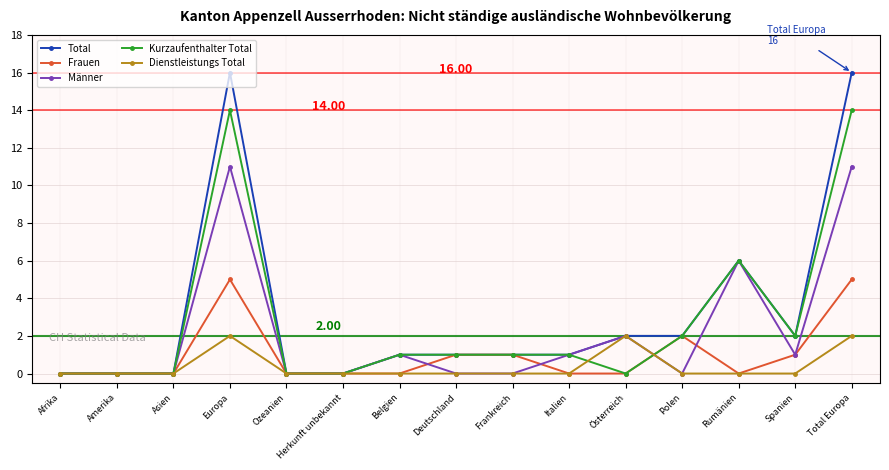

What is the maximum value shown in the chart?

16